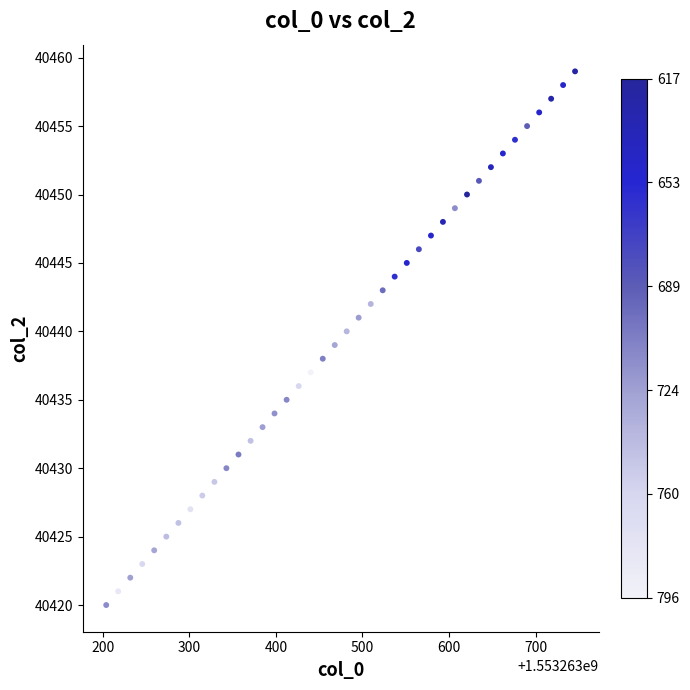

What is the range of Y values (max minus min)?

39